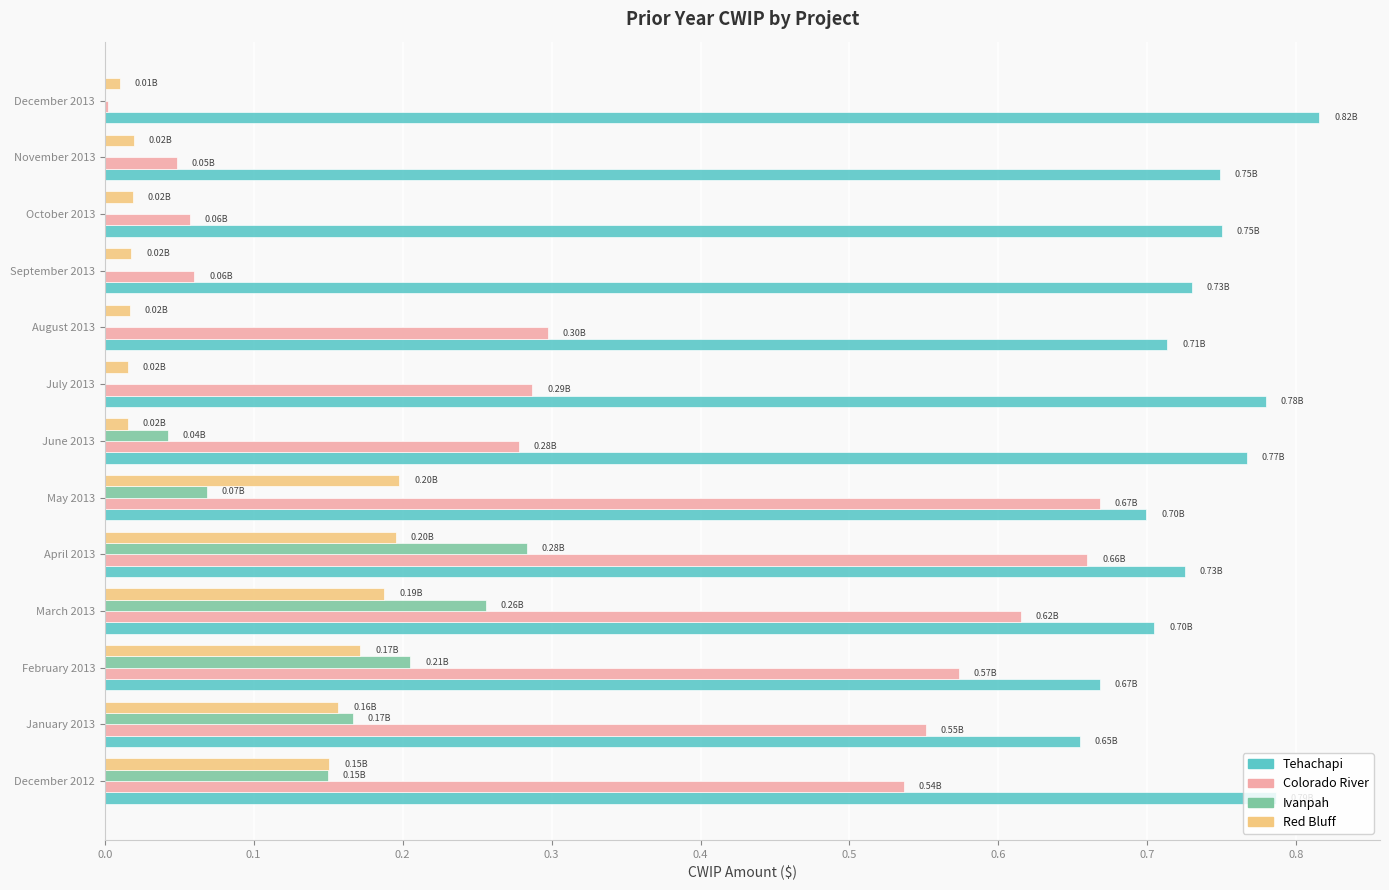

At which label is Tehachapi closest to 0?

January 2013